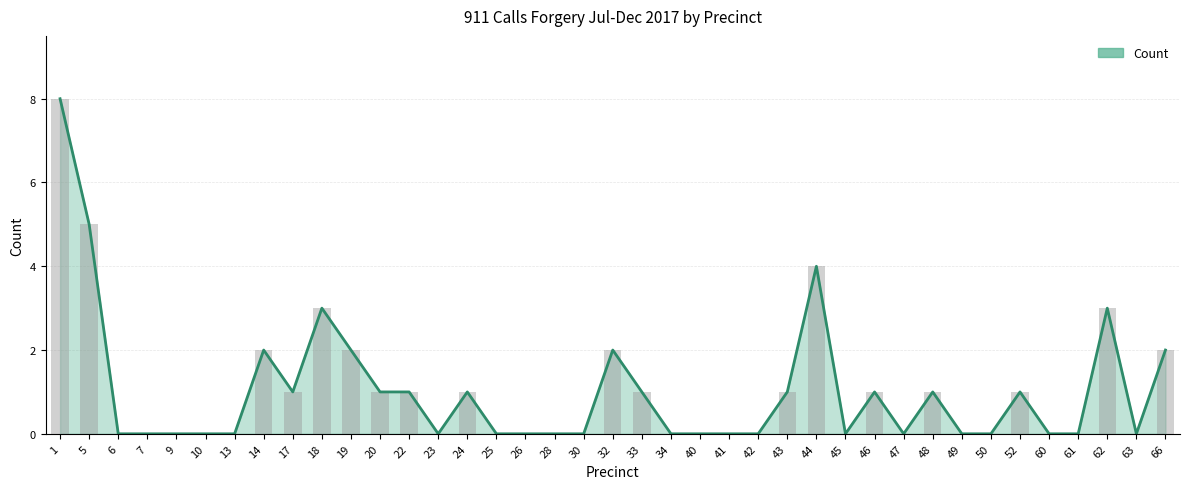

List the labels in order of value, largest first.

1, 5, 44, 18, 62, 14, 19, 32, 66, 17, 20, 22, 24, 33, 43, 46, 48, 52, 6, 7, 9, 10, 13, 23, 25, 26, 28, 30, 34, 40, 41, 42, 45, 47, 49, 50, 60, 61, 63